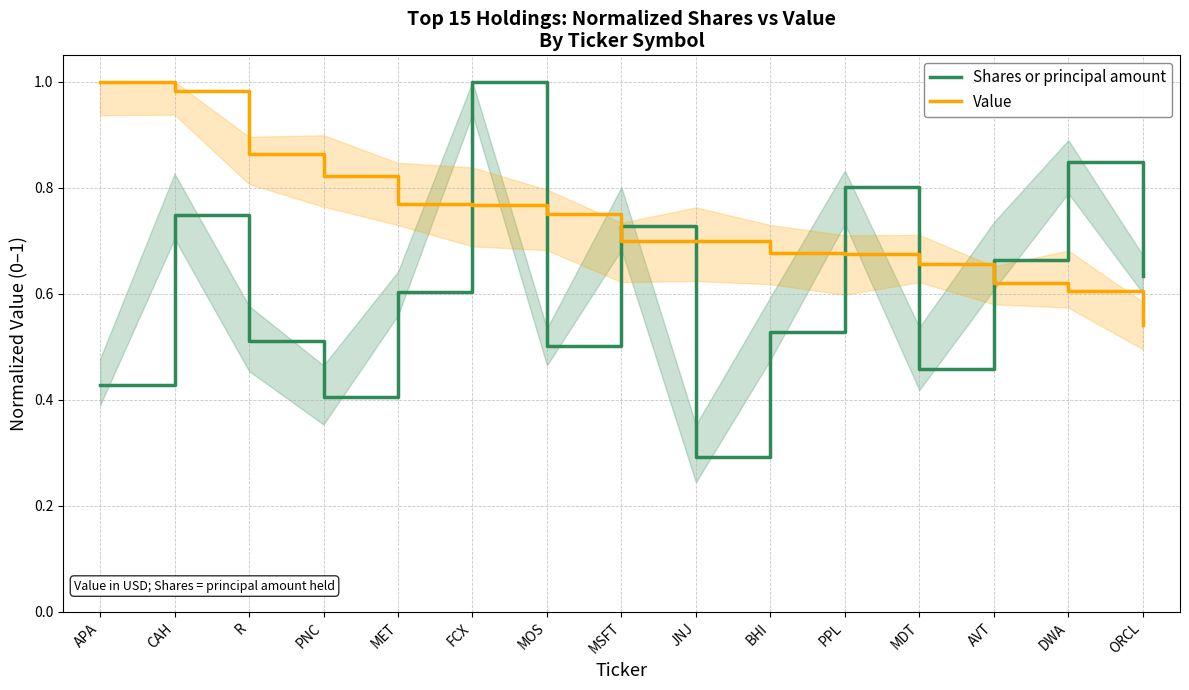

The Shares or principal amount series shows 0.8 at MOS. True or false?

False